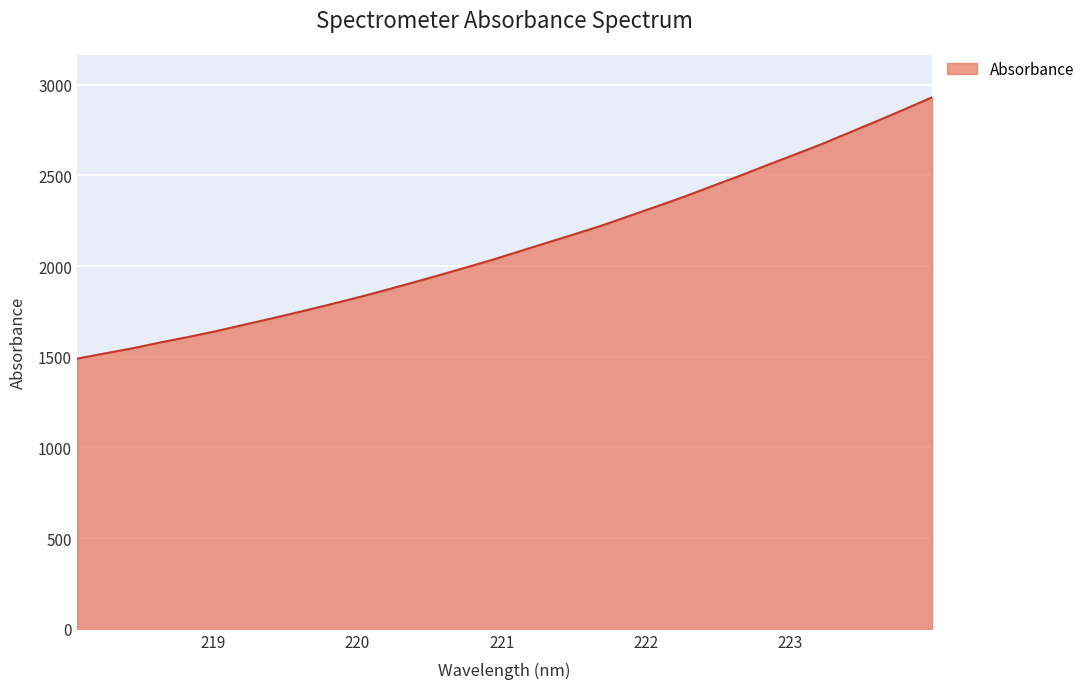

What is the difference between the maximum and minimum values?

1440.9